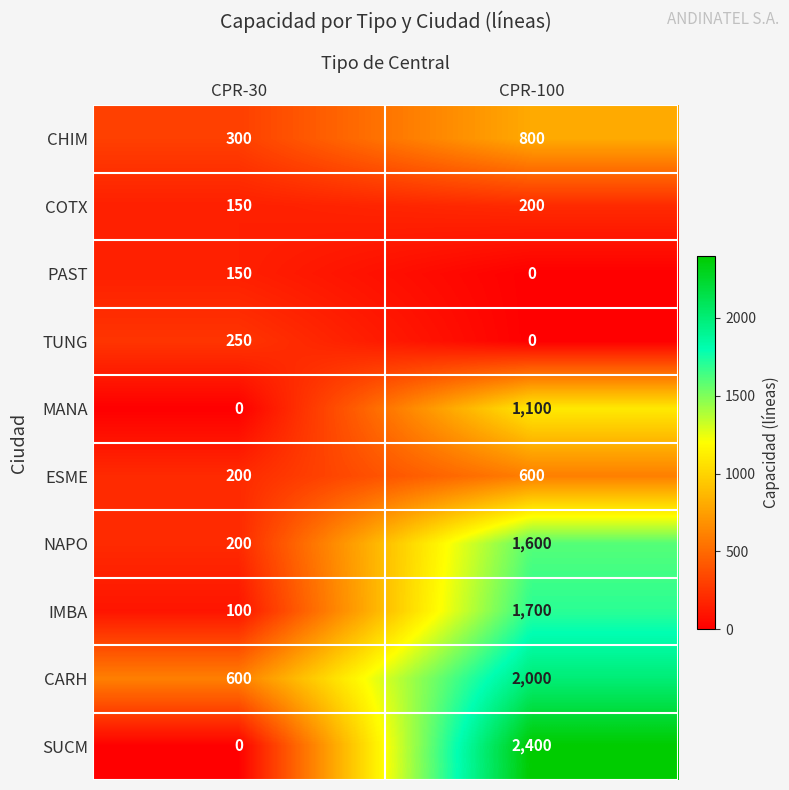

What is the total value across all series at CPR-30?

1950